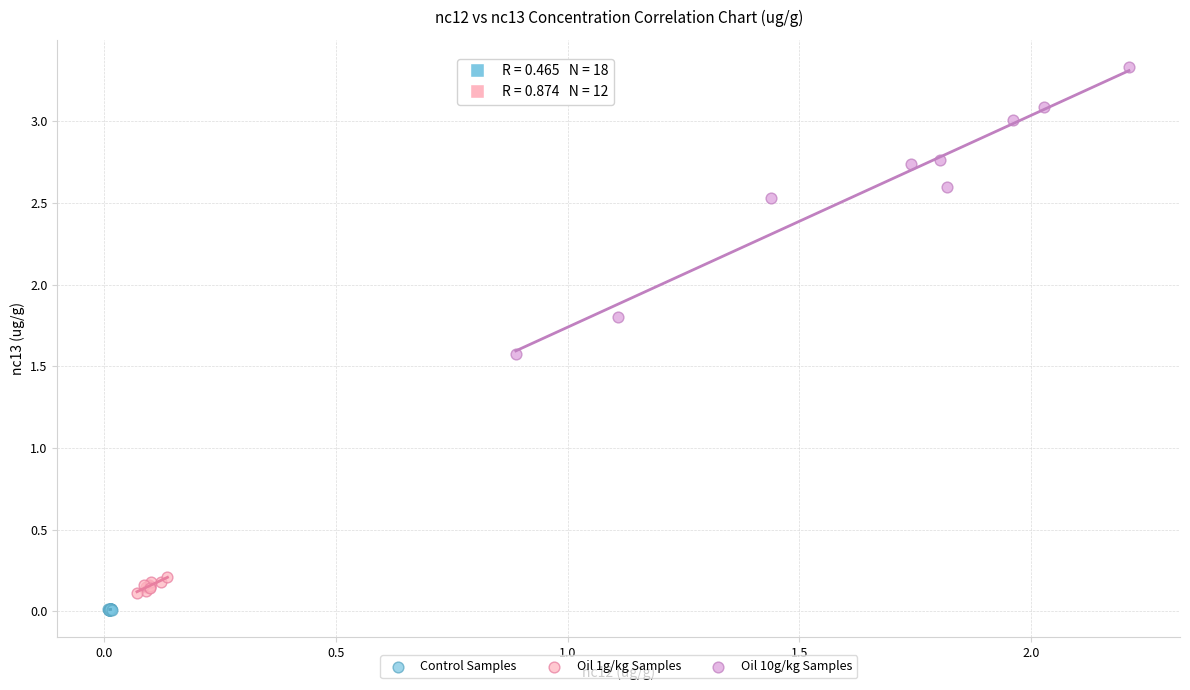

Which series has the widest spread of Y values?

Oil 10g/kg Samples